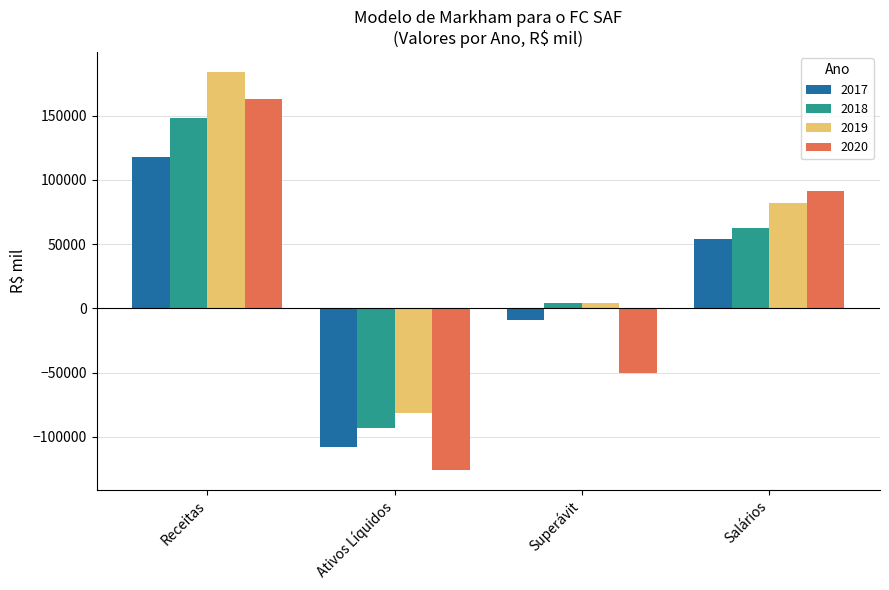

The value of 2017 at Receitas is 74893. True or false?

False